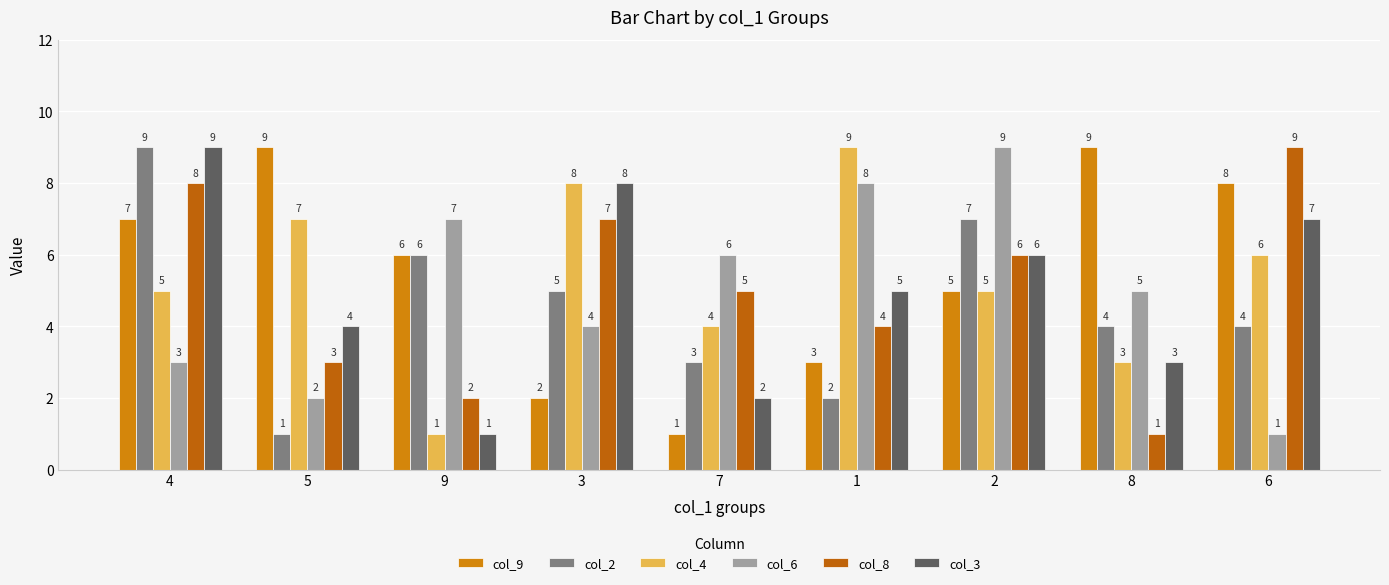

Is it true that col_9 equals 8 at 6?

True